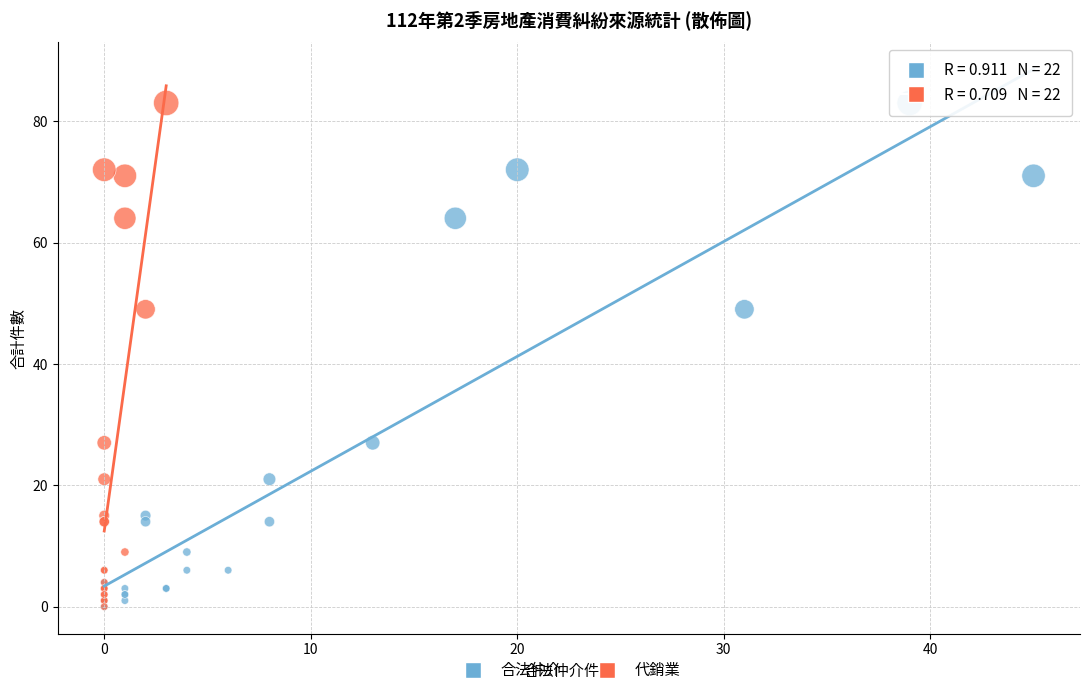

What are all the series names shown in the legend?

合法仲介, 代銷業